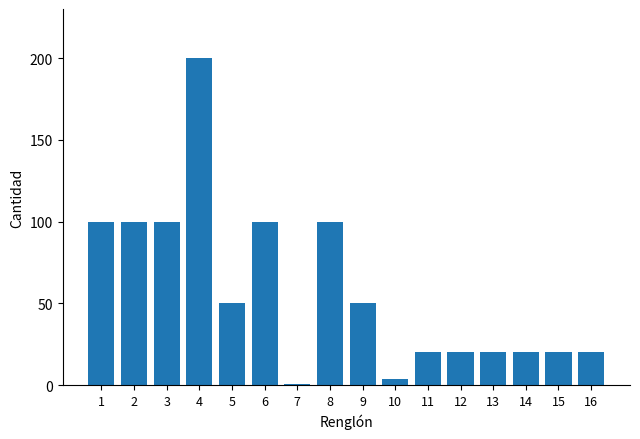

What is the value of the 15th bar from the left?

20